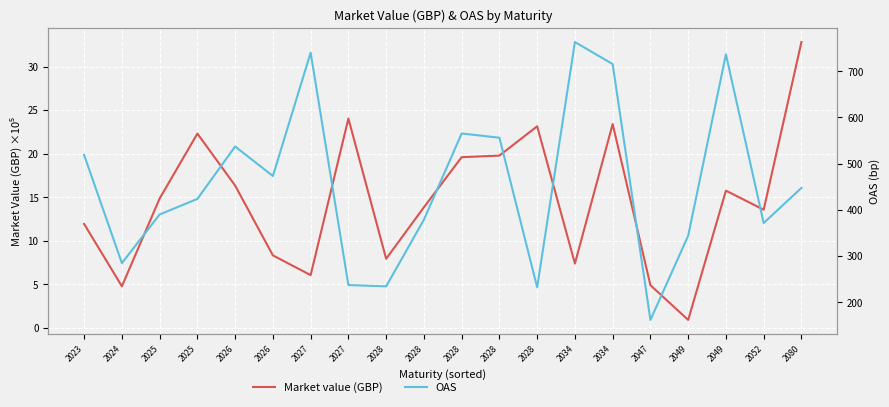

True or false: Market value (GBP) and OAS cross at least once.

False